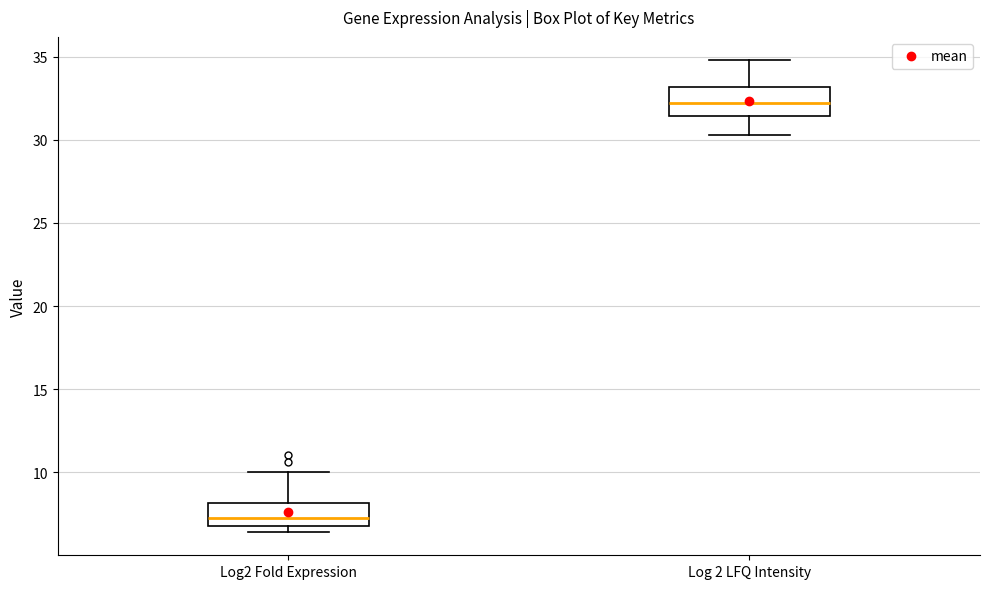

Which box has the lowest median line?

Log2 Fold Expression